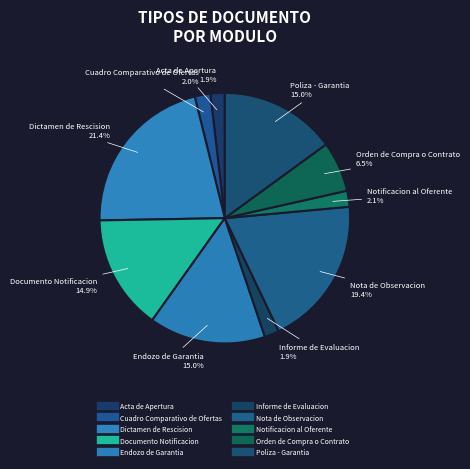

The Orden de Compra o Contrato slice represents 20% of the pie. True or false?

False